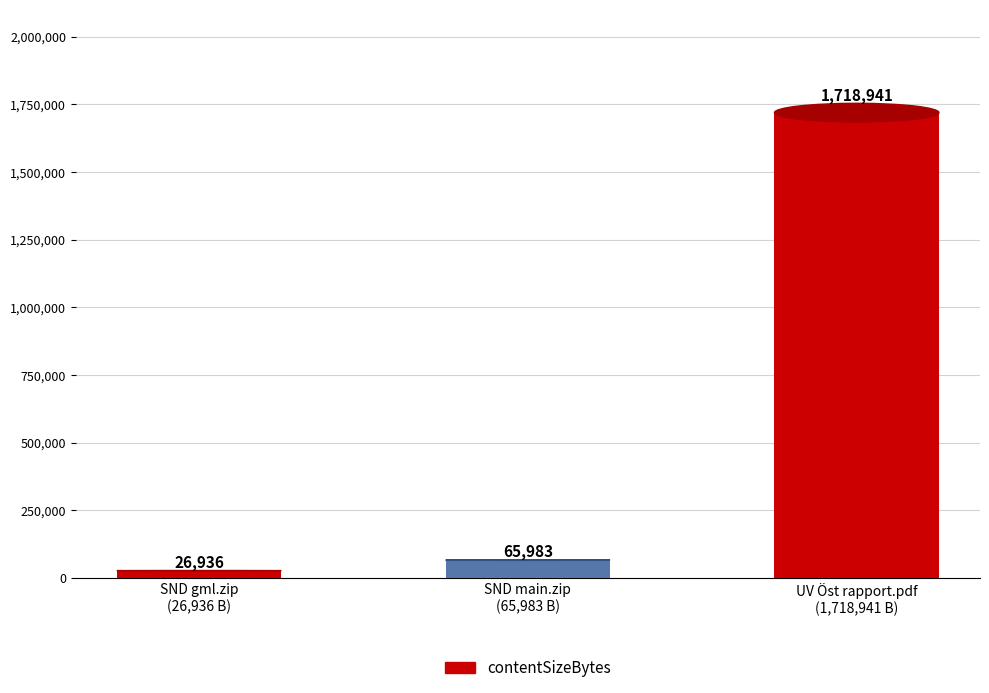

What is the label of the 3rd bar from the left?

UV Öst rapport.pdf
(1,718,941 B)